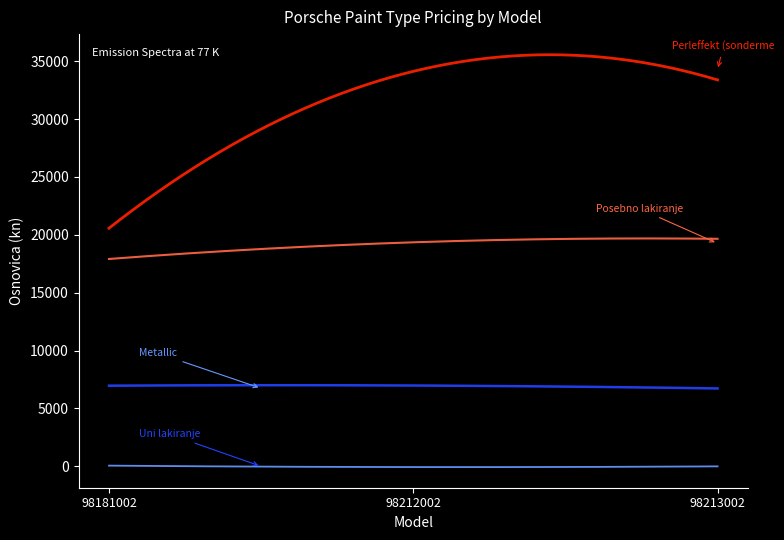

Does the chart display data point markers on the line(s)?

No